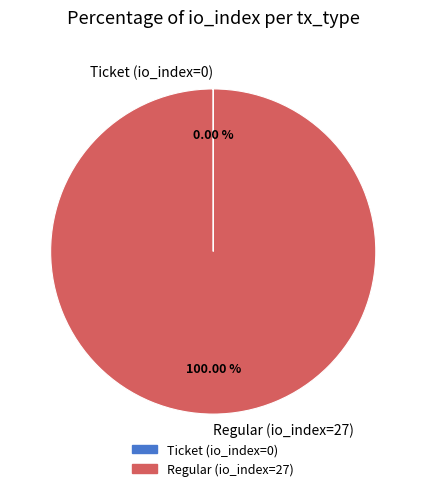

Which slice represents more than half of the pie?

Regular (io_index=27)